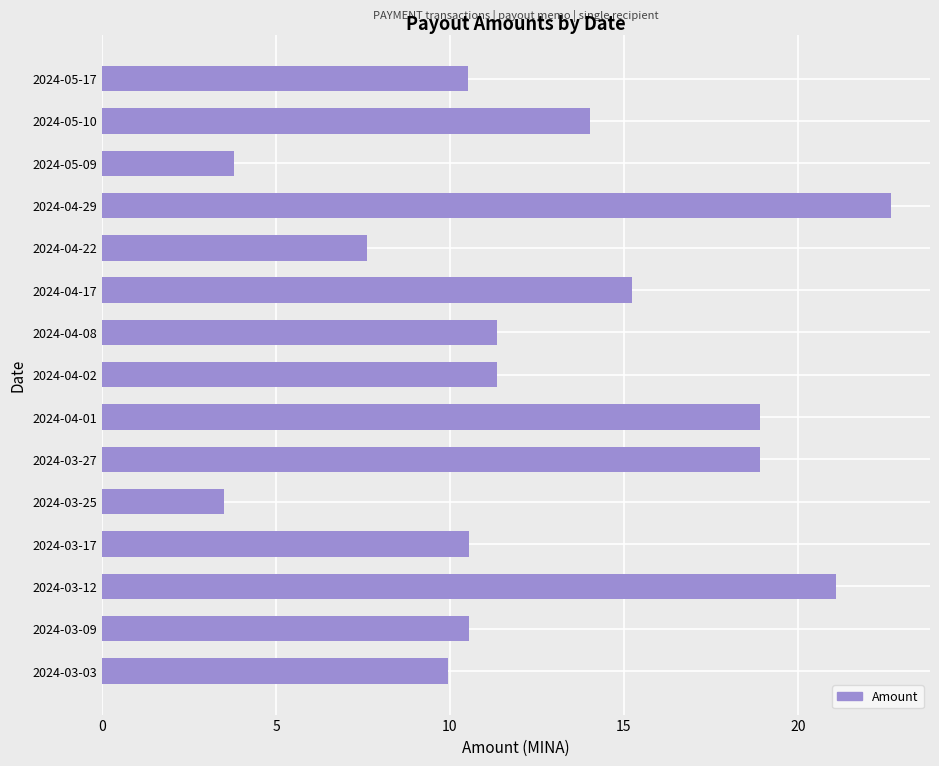

What is the label of the 12th bar from the top?

2024-03-17